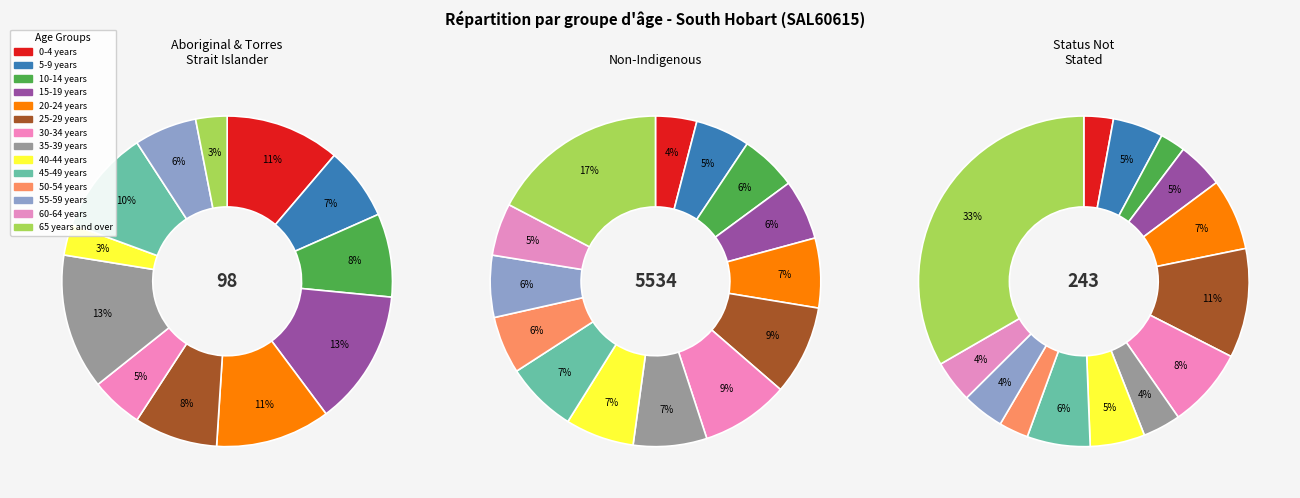

To the nearest percent, what is the combined percentage of 35-39 years and 15-19 years?

13%